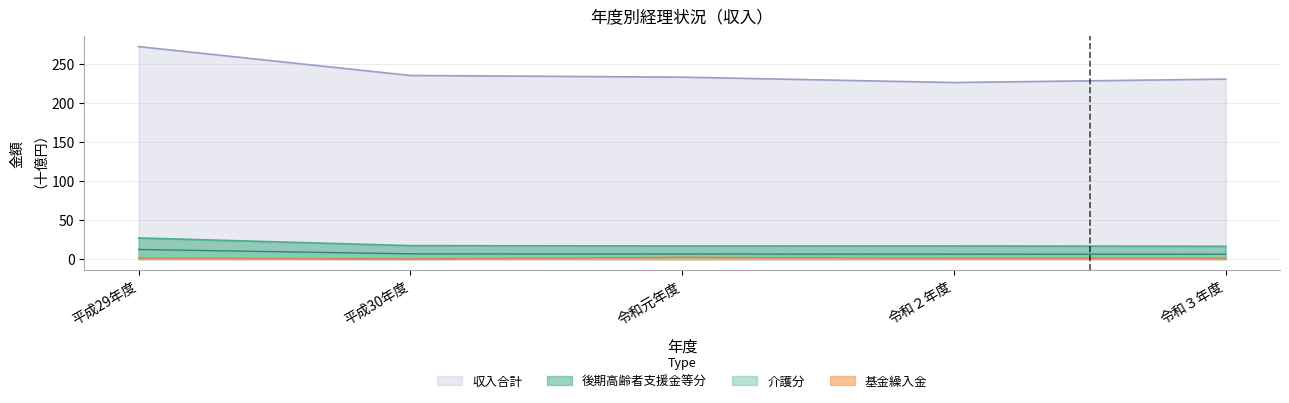

What is the difference between the maximum and minimum values in the 後期高齢者支援金等分 series?

10.7